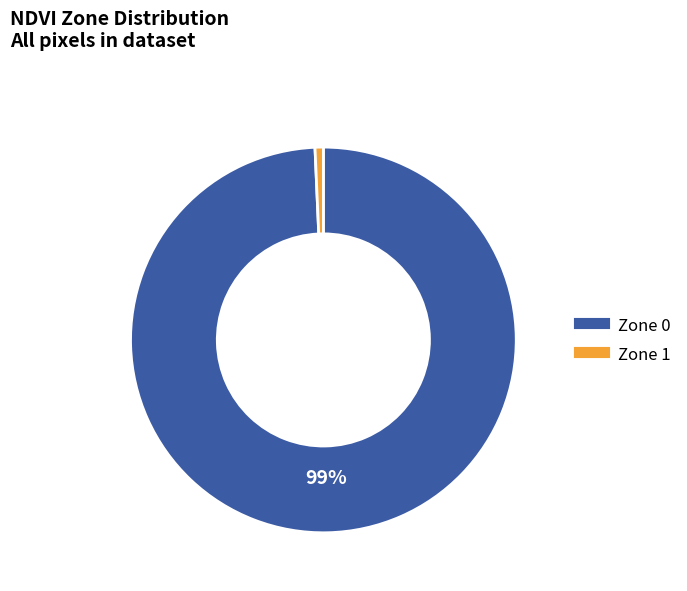

Is it true that Zone 1 is 1% of the pie?

True